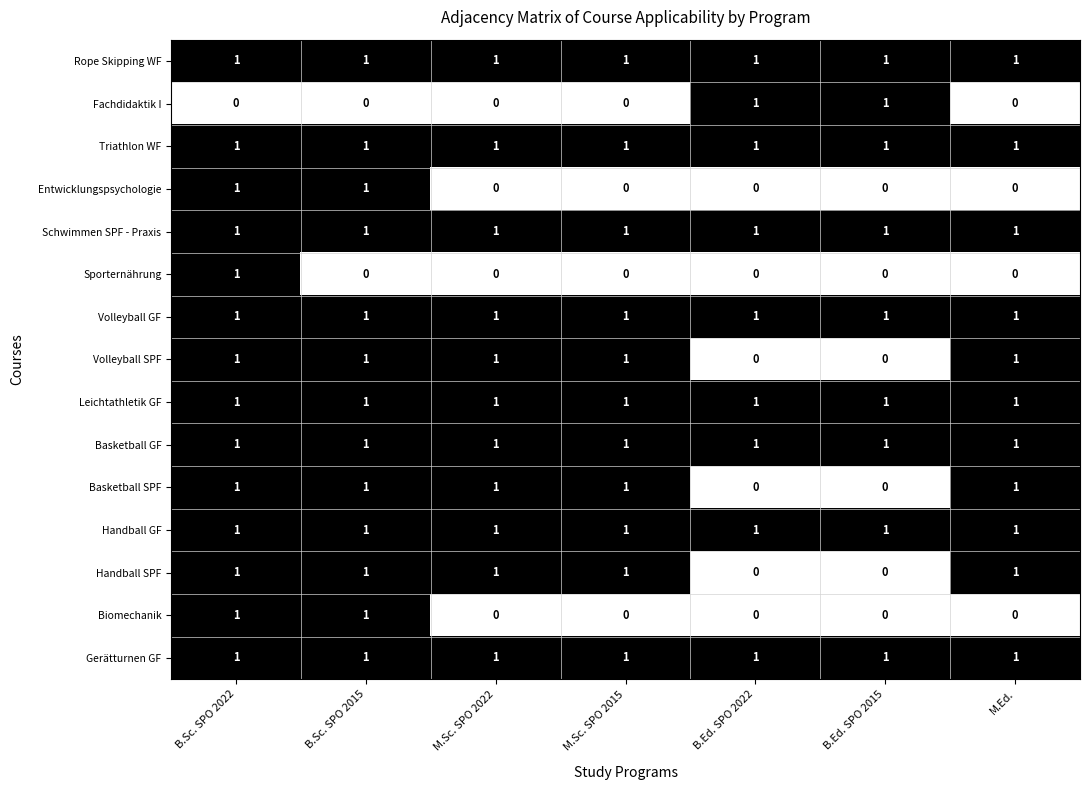

Count the Basketball SPF values in the range 0 to 1.

7